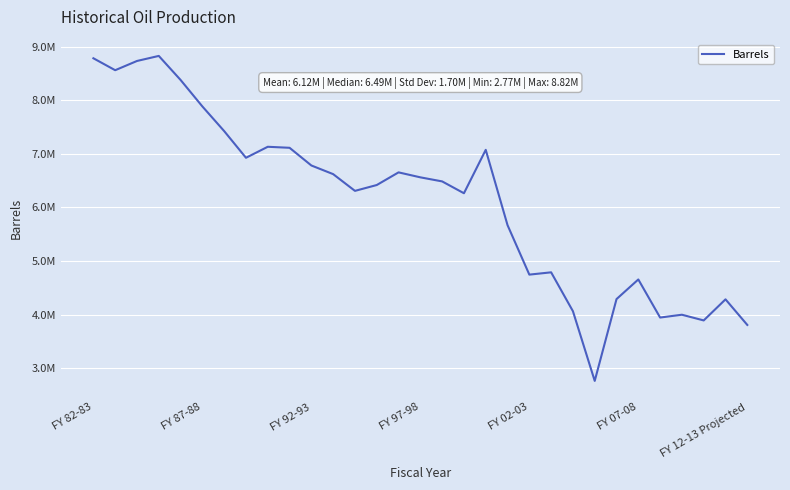

Does the chart have visible grid lines?

Yes